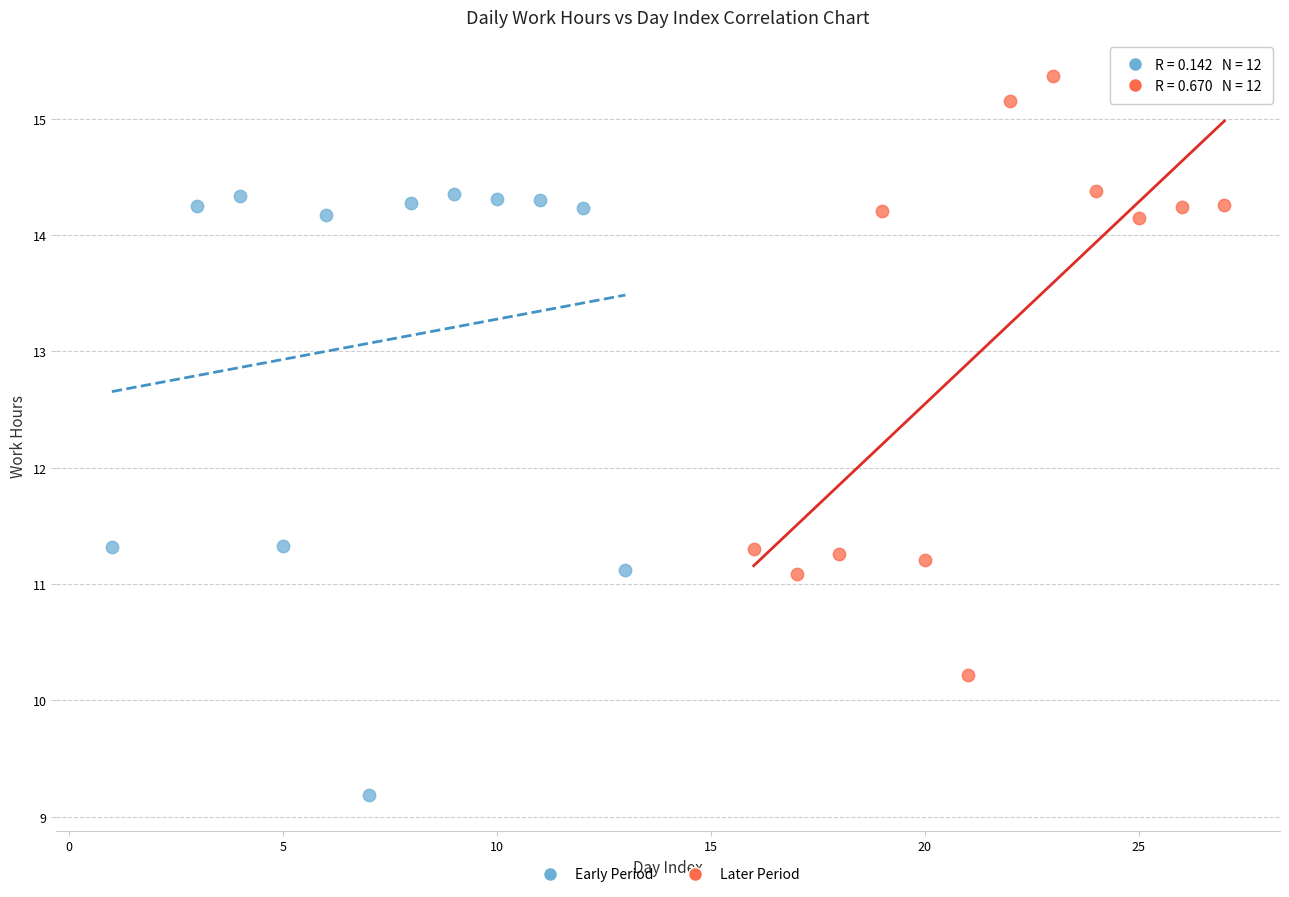

Which series contains the highest Y value?

Later Period